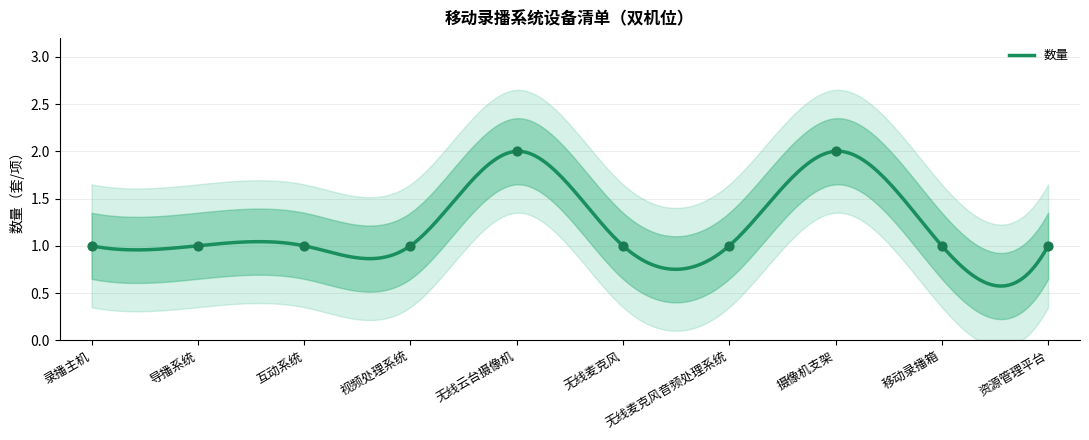

What is the change in value from 无线云台摄像机 to 无线麦克风?

-1